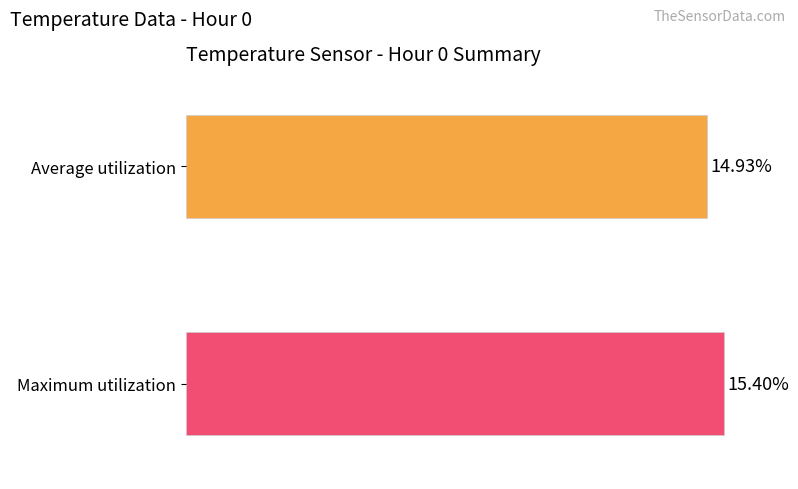

Rank the series by their maximum value, from highest to lowest.

Maximum utilization, Average utilization